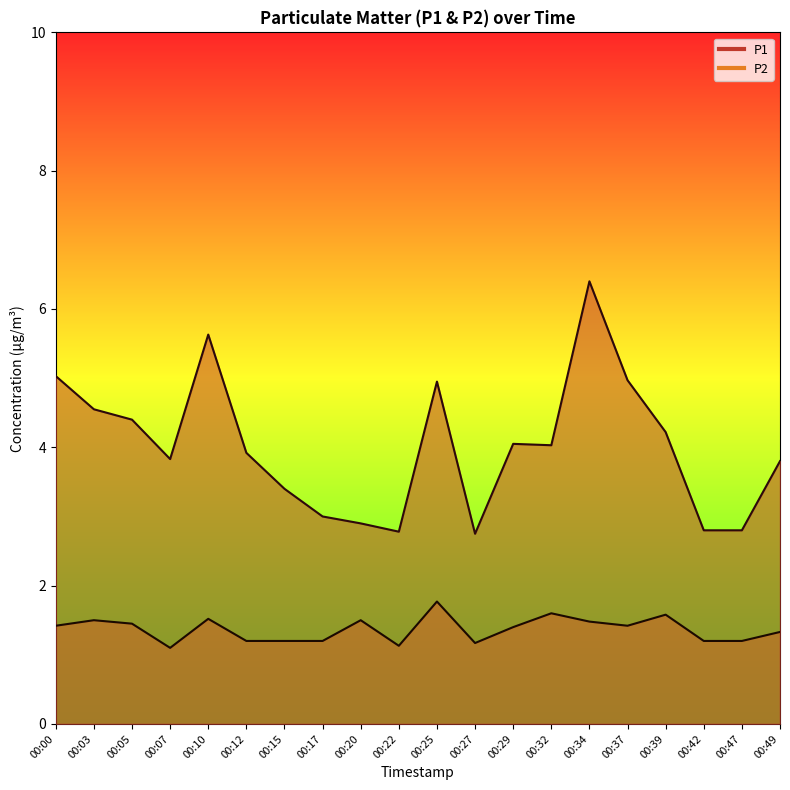

What is the greatest value displayed?

6.4